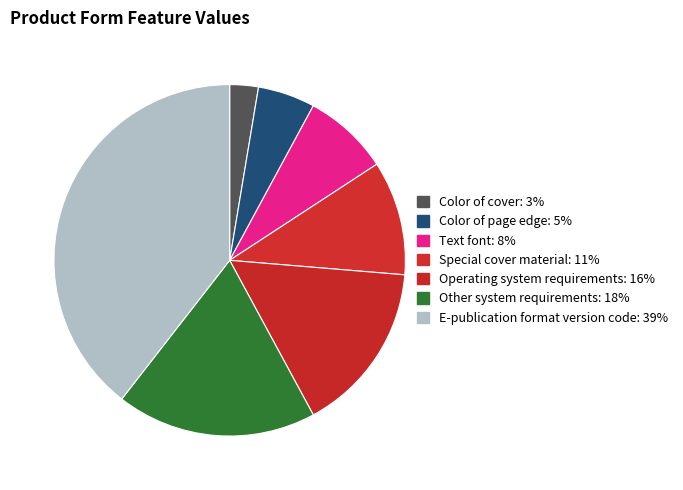

Which category has the biggest portion of the pie?

E-publication format version code